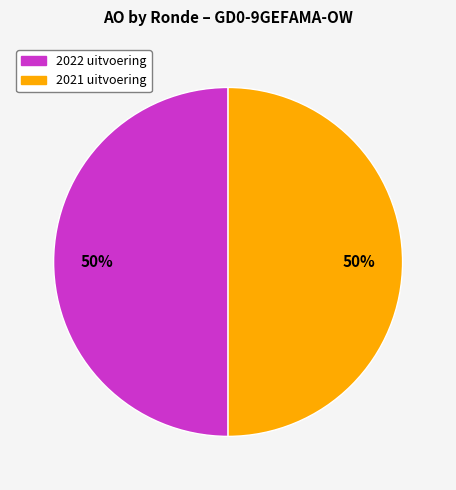

To the nearest percent, what is the average slice percentage?

50%